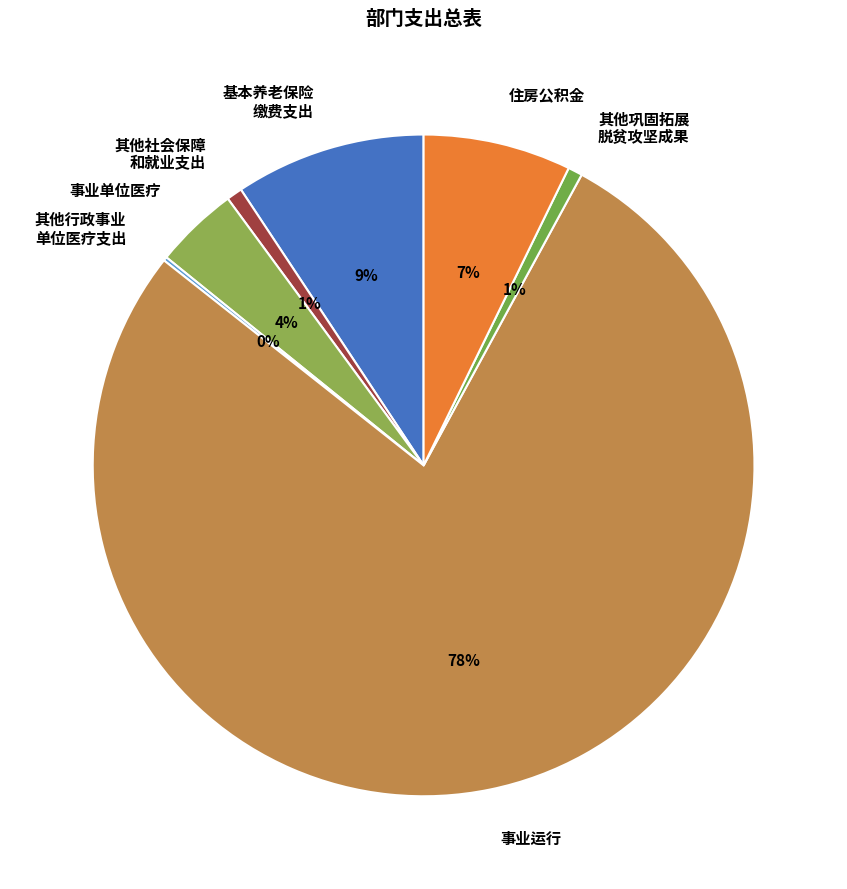

Is it true that 事业单位医疗 is 4% of the pie?

True